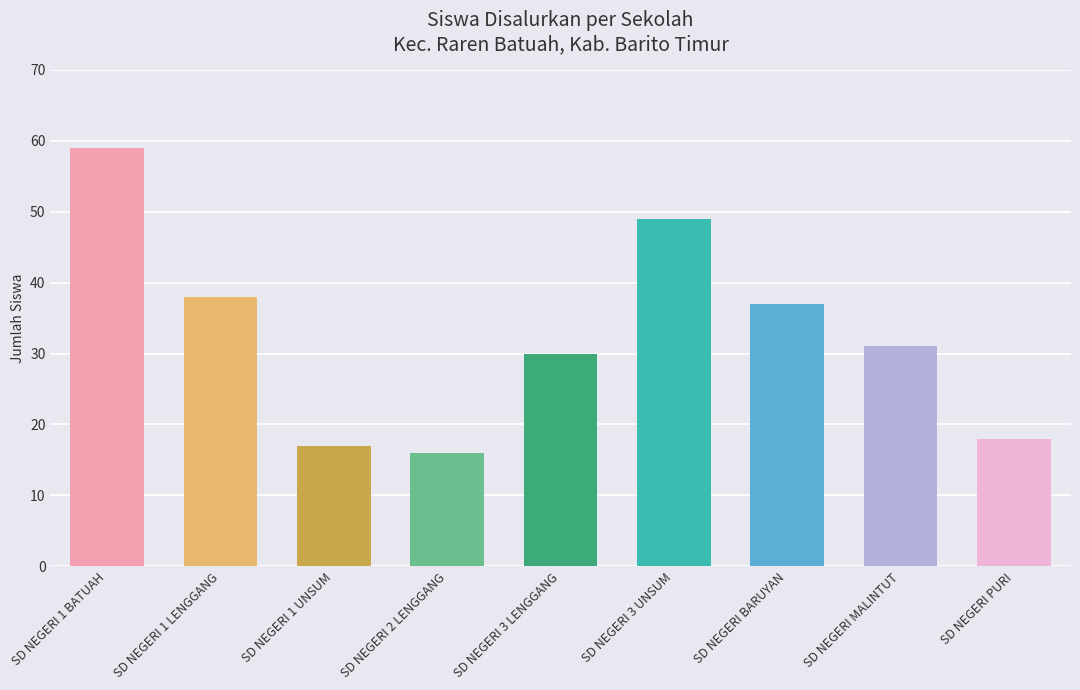

Where is the data nearest to the value 37?

SD NEGERI BARUYAN